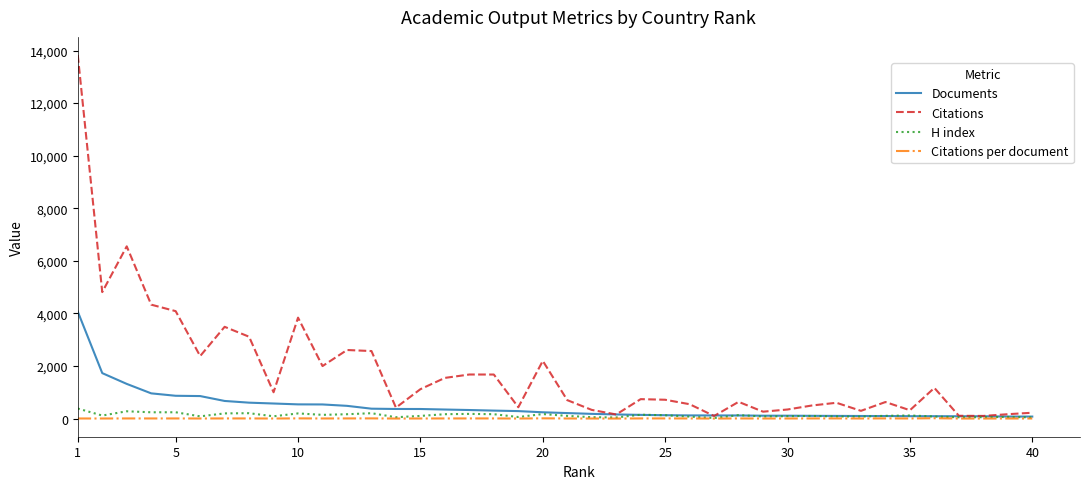

Which series has the widest spread of values?

Citations